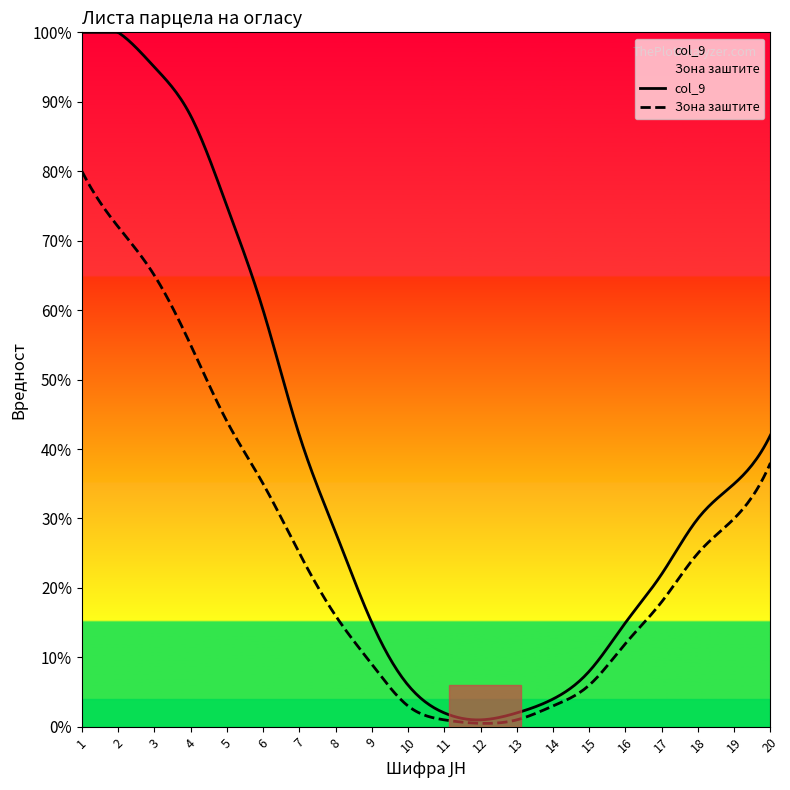

How many distinct data groups are displayed?

2